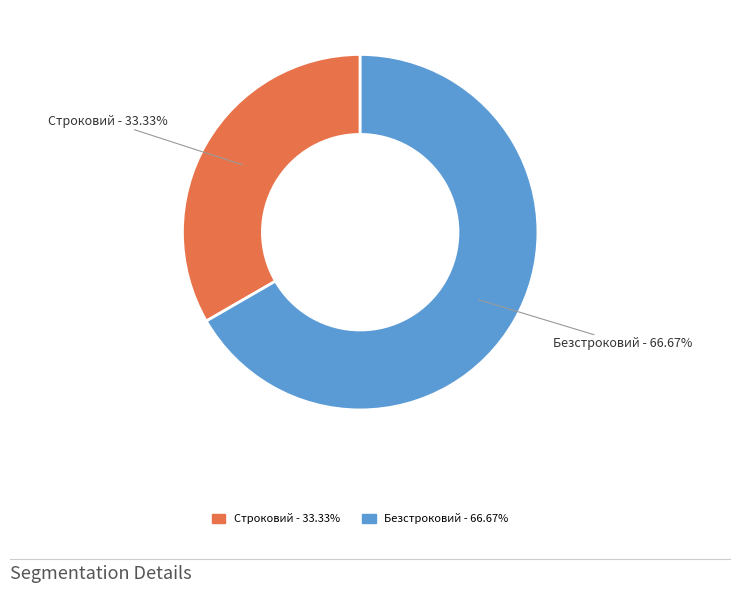

Approximately how many times larger is the value at Строковий compared to Безстроковий?

0.5